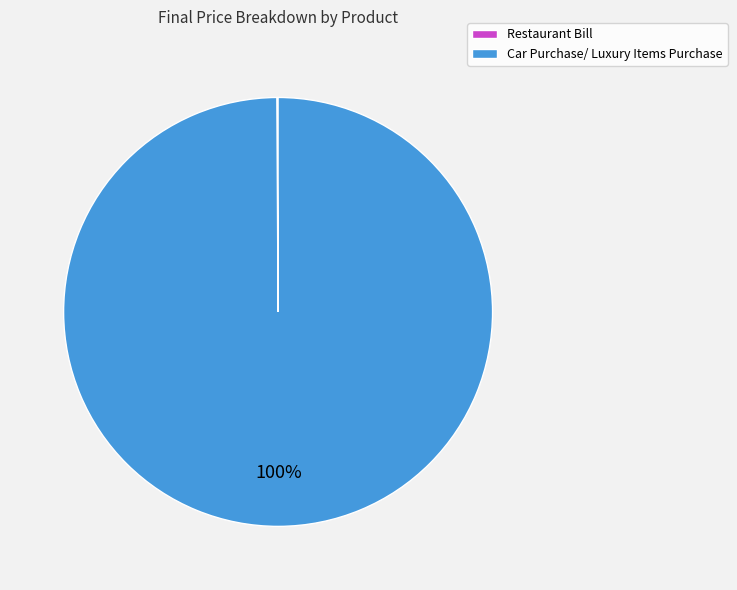

The Car Purchase/ Luxury Items Purchase slice represents 87% of the pie. True or false?

False